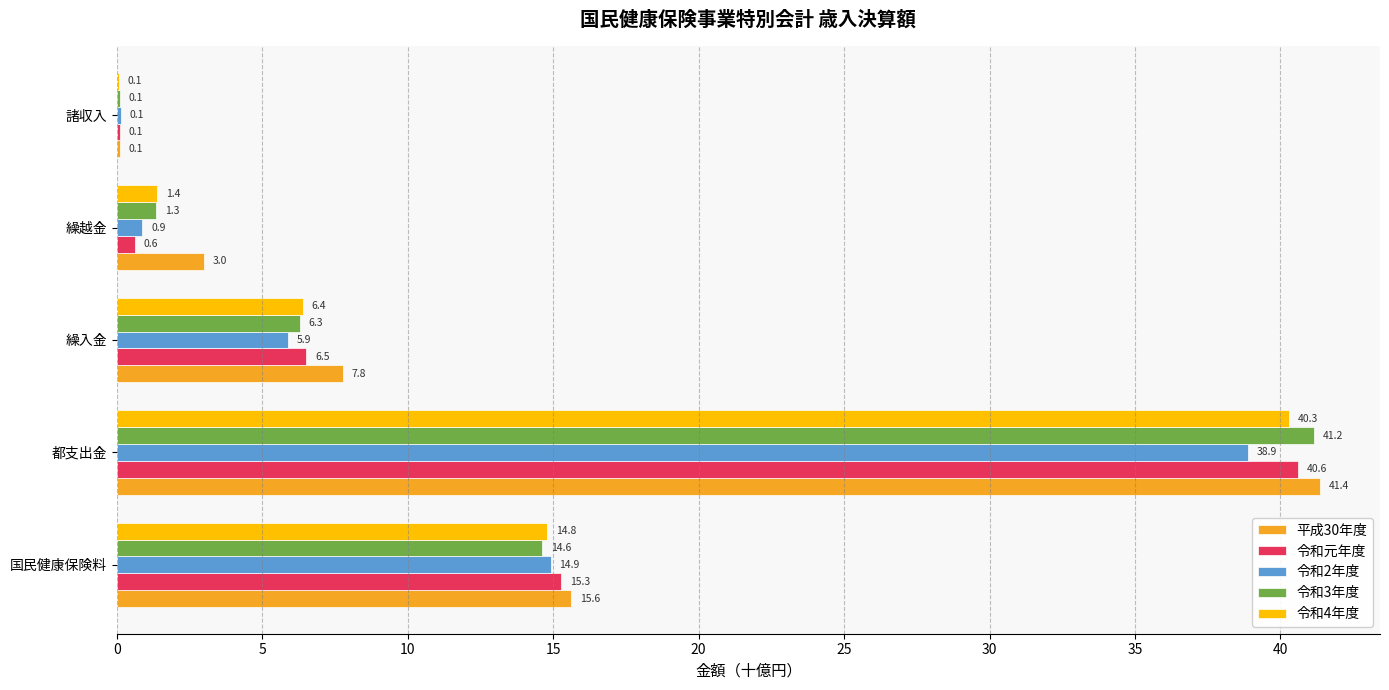

Between 都支出金 and 繰越金, which series saw the biggest shift?

令和元年度